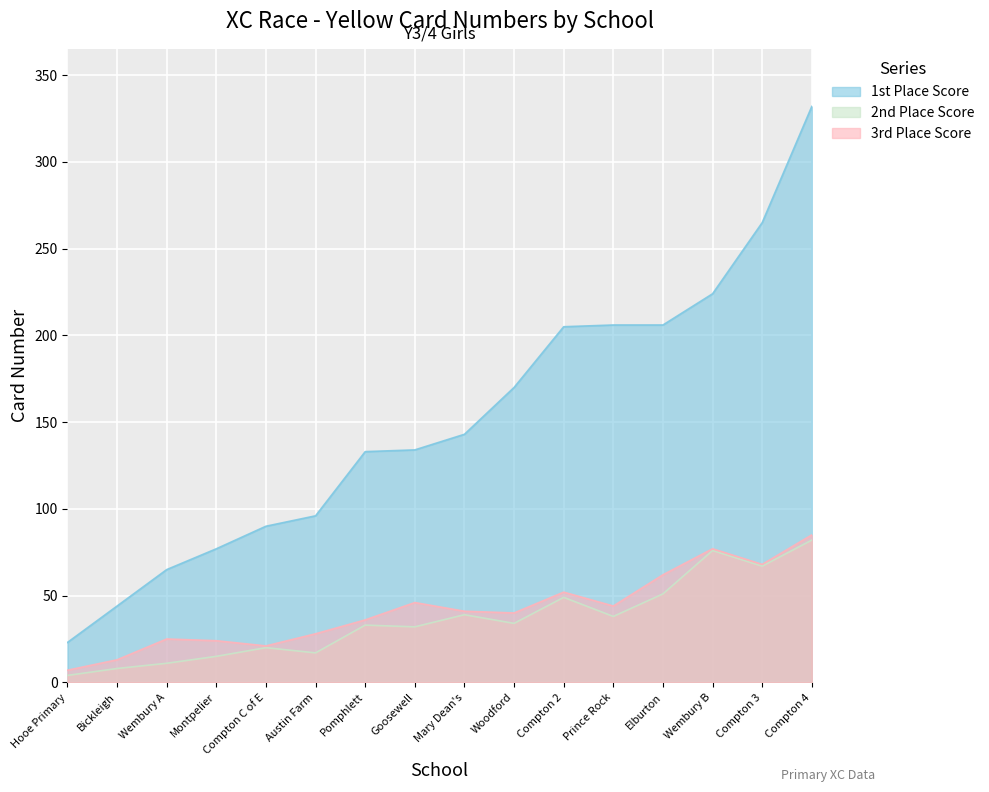

What is the difference between the highest and lowest values at Compton 3?

198